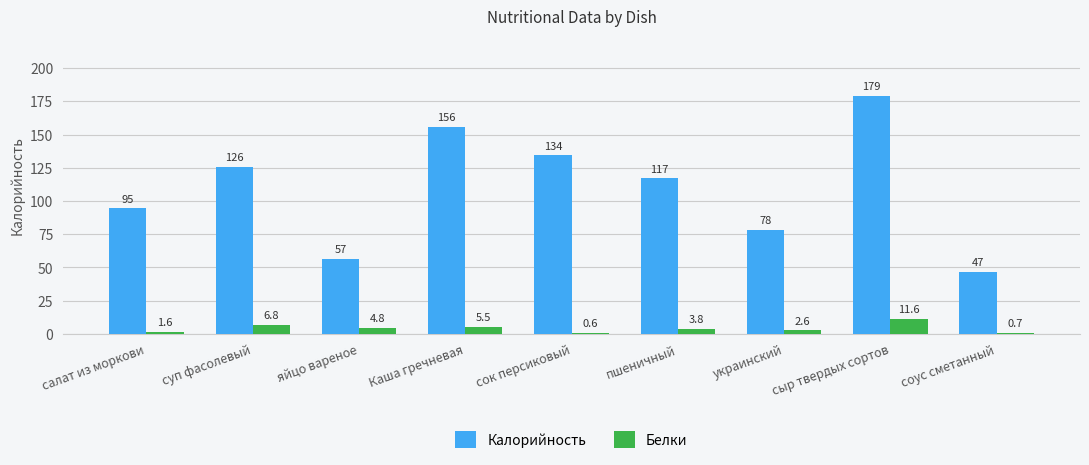

The Белки series shows 6.8 at суп фасолевый. True or false?

True